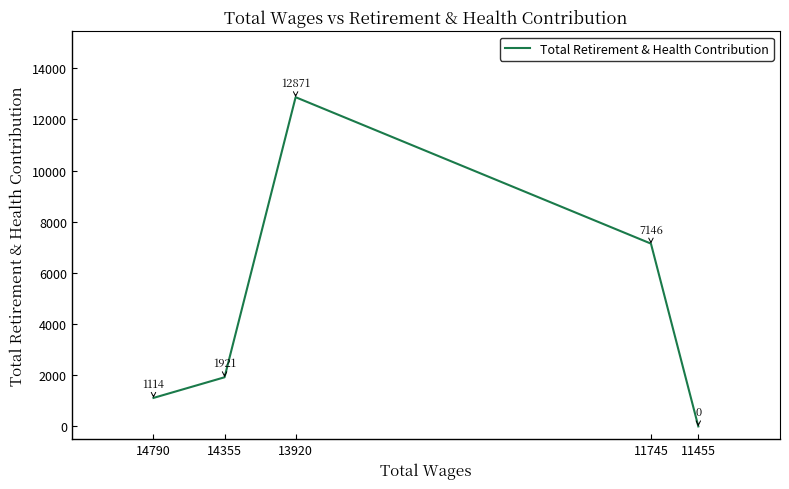

What is the ratio of the value at 14355 to the value at 14790?

1.7